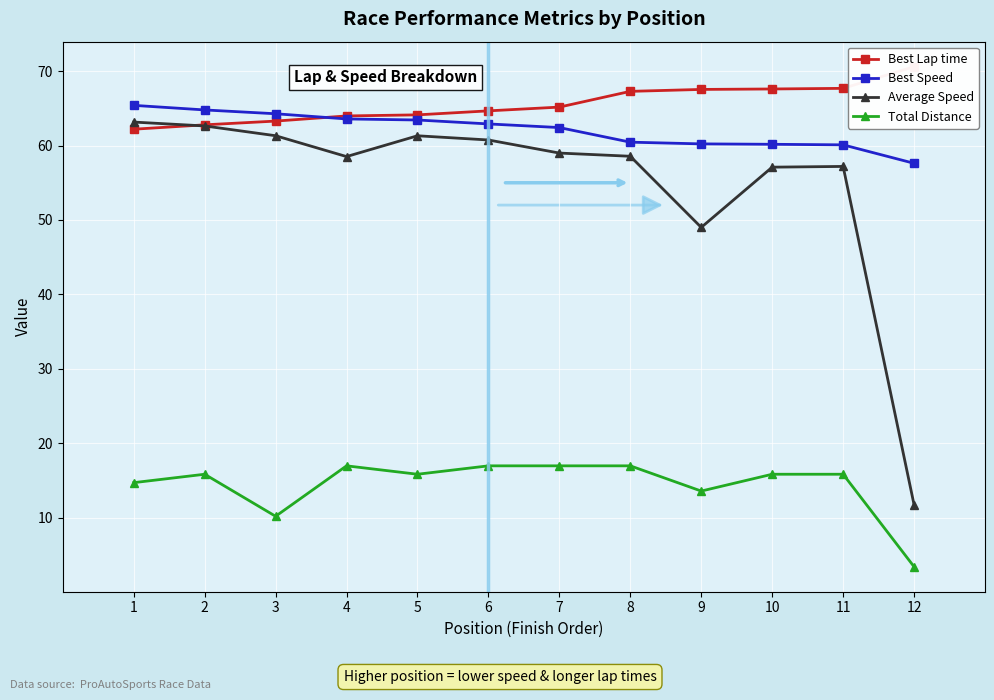

Rank the categories by Average Speed value from lowest to highest.

12, 9, 10, 11, 4, 8, 7, 6, 5, 3, 2, 1